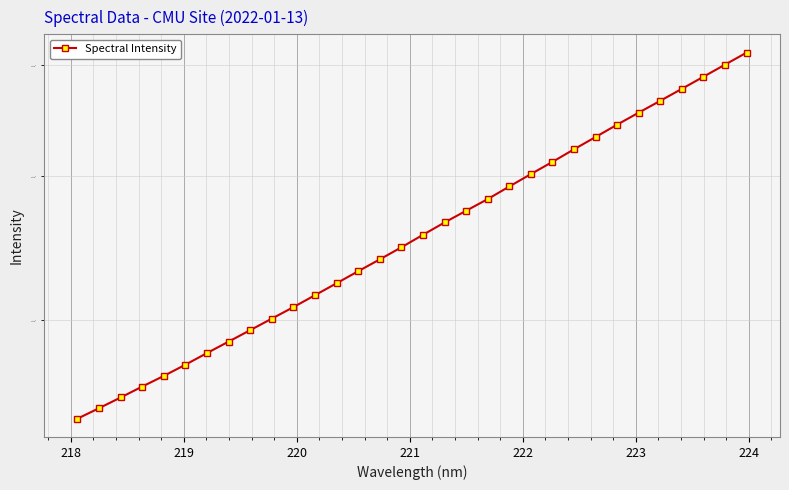

What is the greatest value displayed?

5124.0